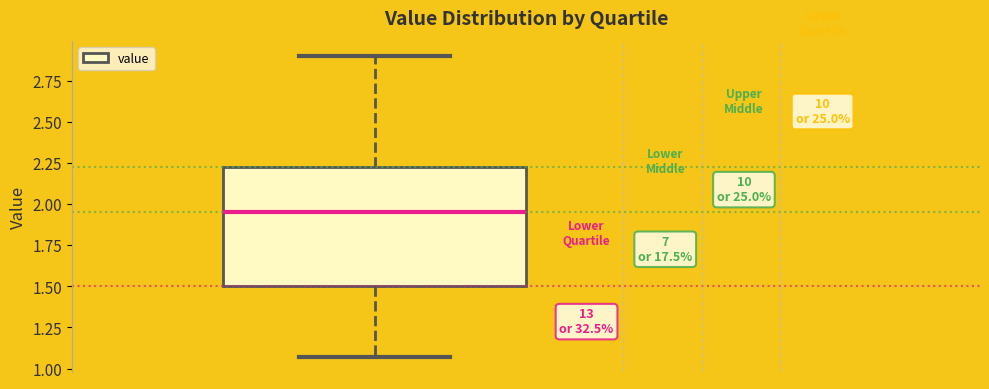

Read this box plot against the y-axis: the position of the median line, the range covered by the box, and the ends of both whiskers. The values are not printed on the chart, so give them approximately, as read against the axis.

median 1.95, box 1.50 to 2.25, whiskers 1.05 to 2.90